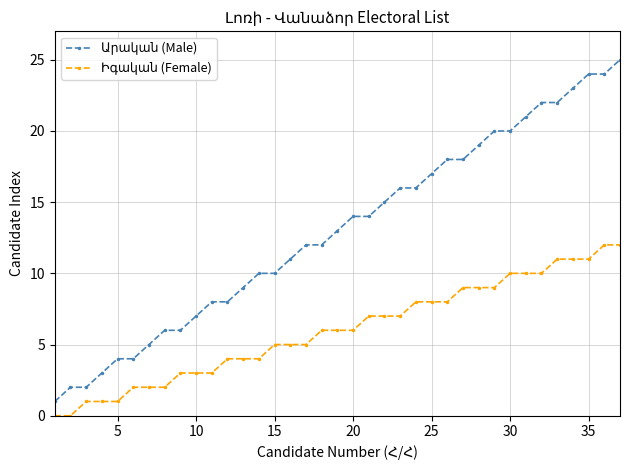

What is the maximum value shown in the chart?

25